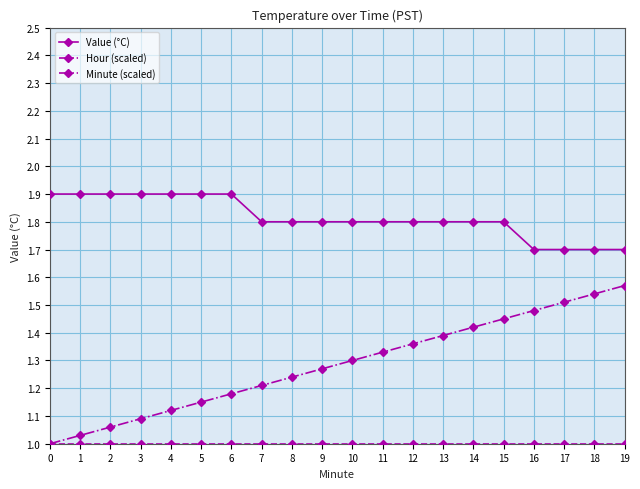

What is the difference between the highest and lowest values at 17?

0.7